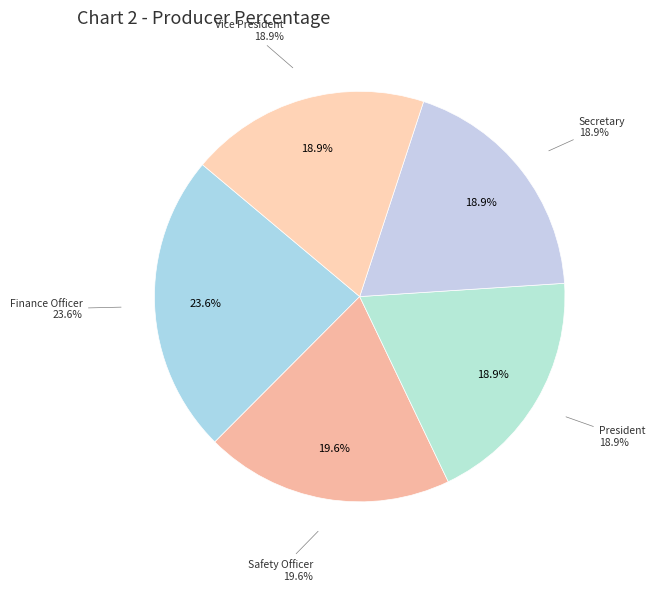

Which has a higher value, Secretary or Finance Officer?

Finance Officer